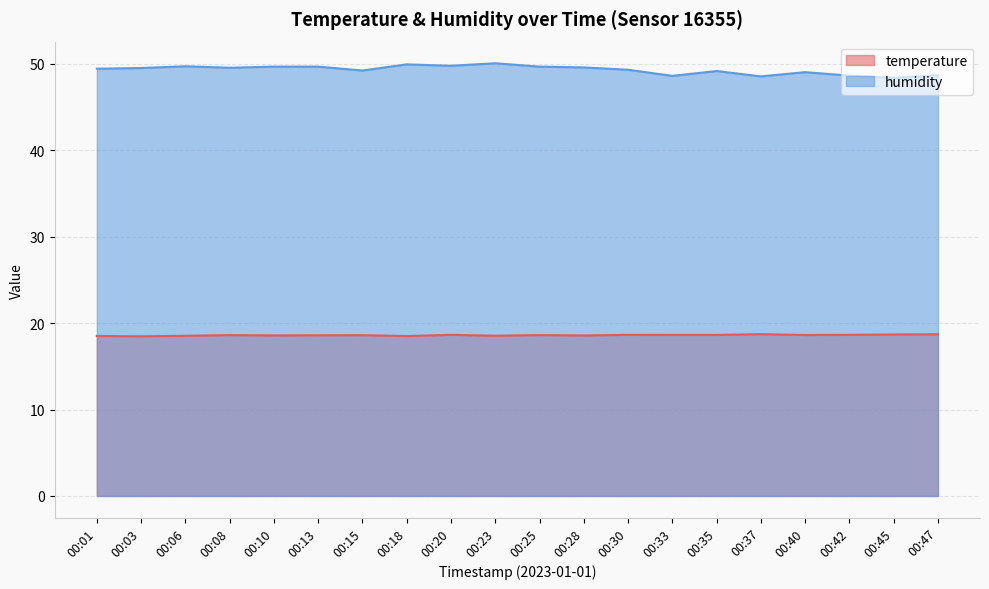

True or false: humidity has a value of 65.5 at 00:23.

False